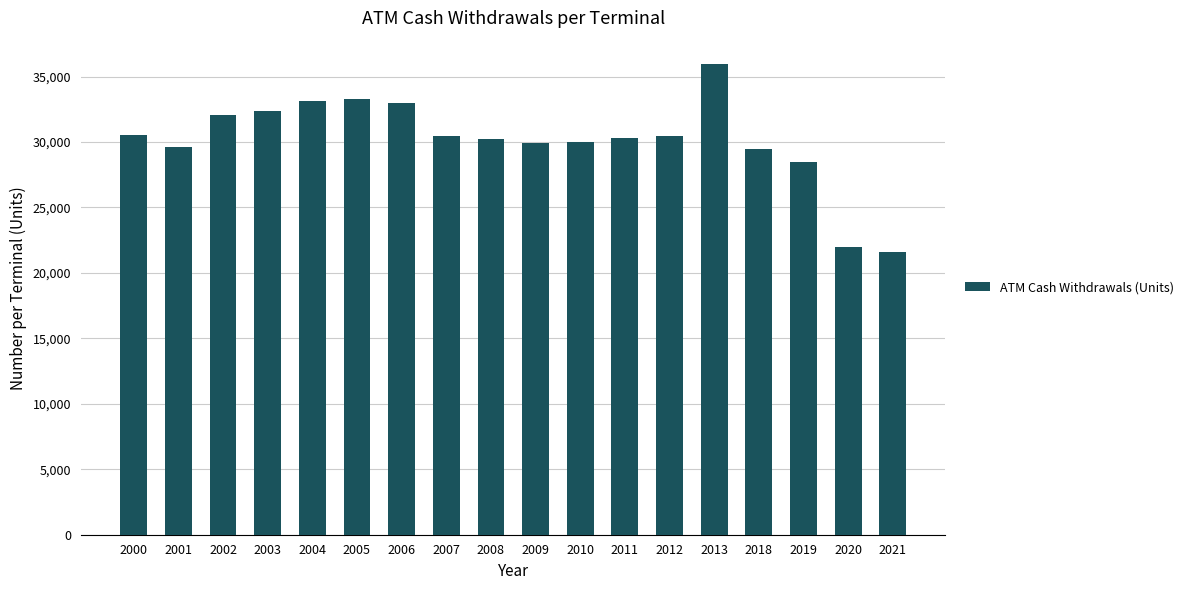

The chart shows a value of 30450.3 at 2007. True or false?

True